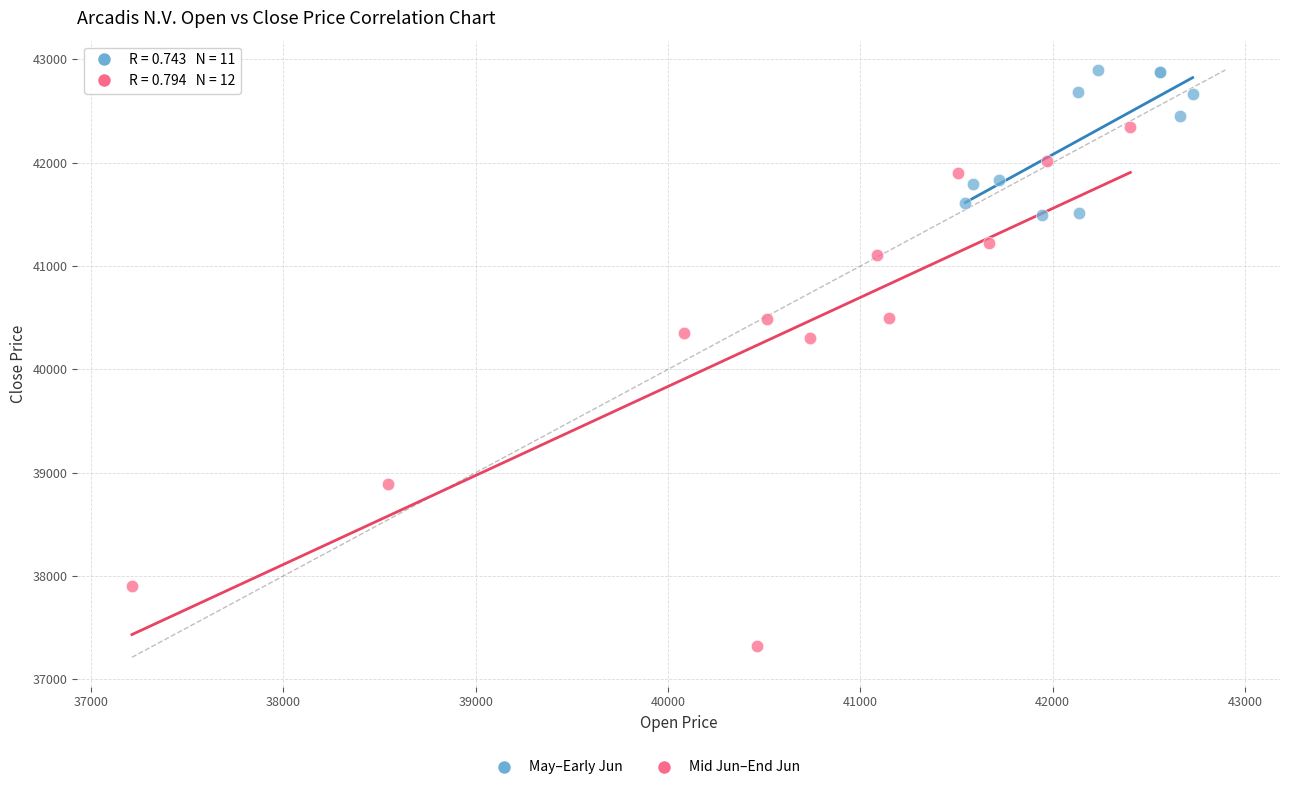

Which series has the widest spread of Y values?

Mid Jun–End Jun